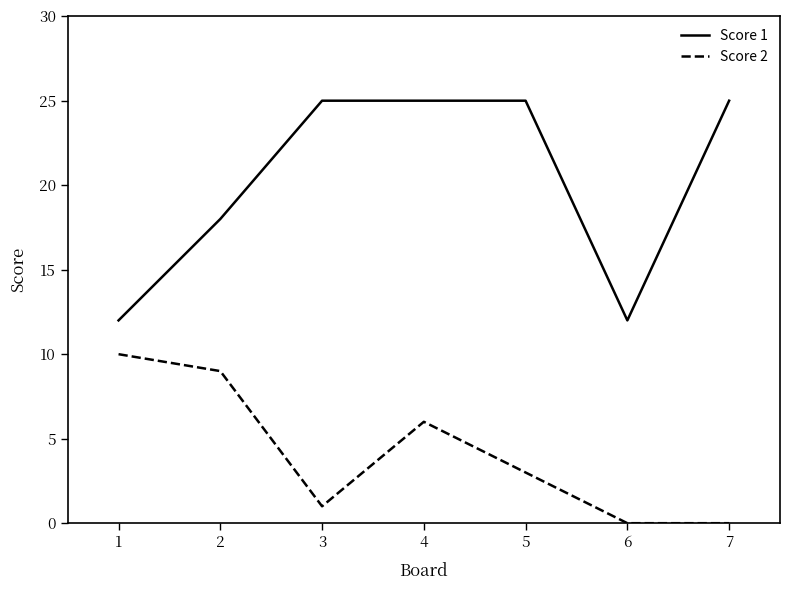

True or false: Score 1 and Score 2 intersect in this chart.

False